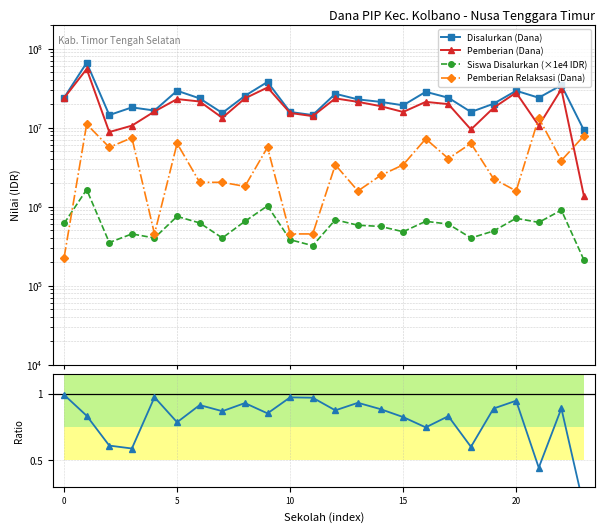

What is the value of the Siswa Disalurkan (×1e4 IDR) point at the 18th from the left?

600000.0